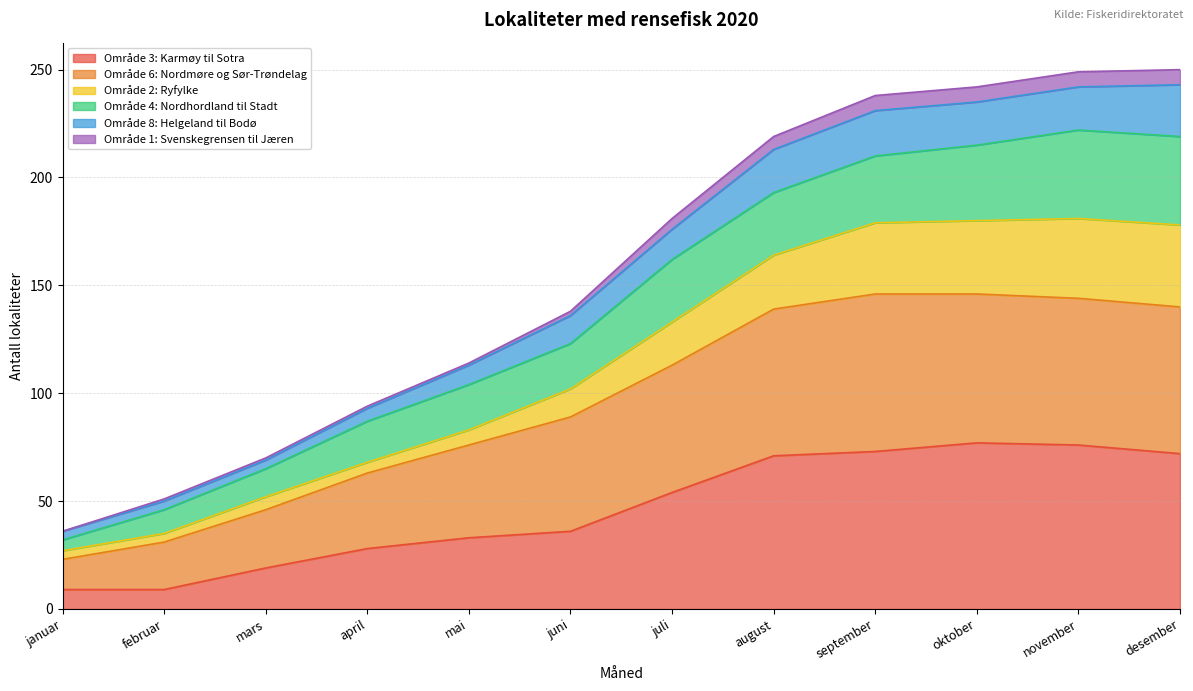

What is the total value across all series at august?

219